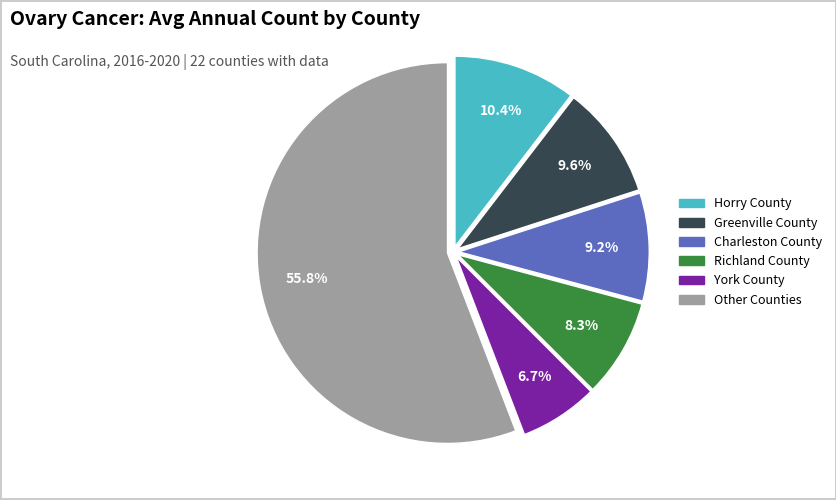

What percentage do Horry County and Richland County together represent?

18.7%